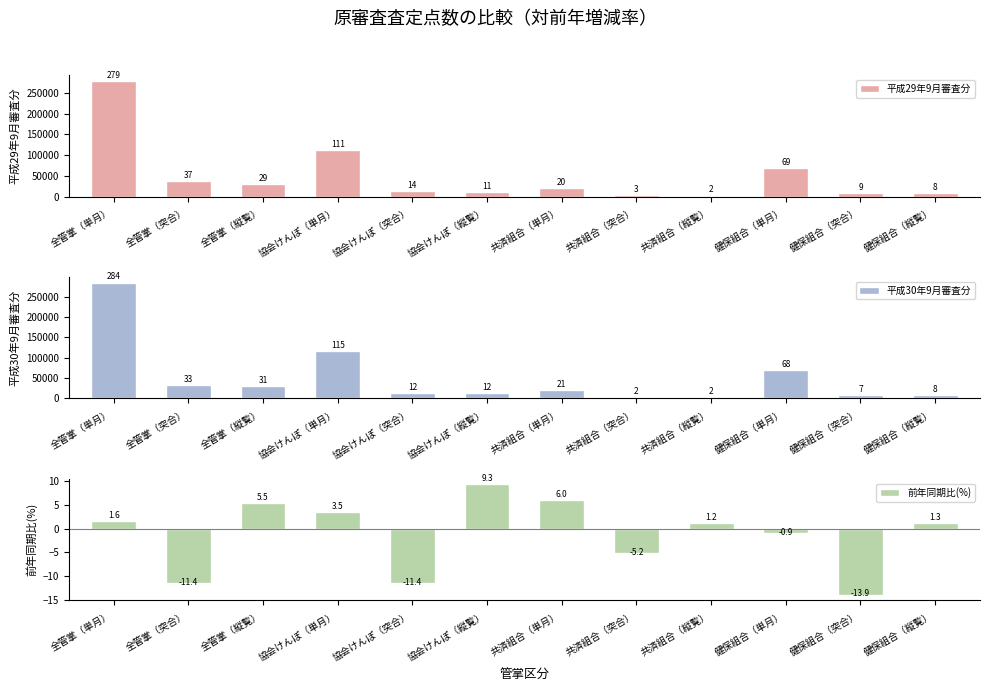

What is the value of the 平成29年9月審査分 bar at the 1st from the left?

279111.7